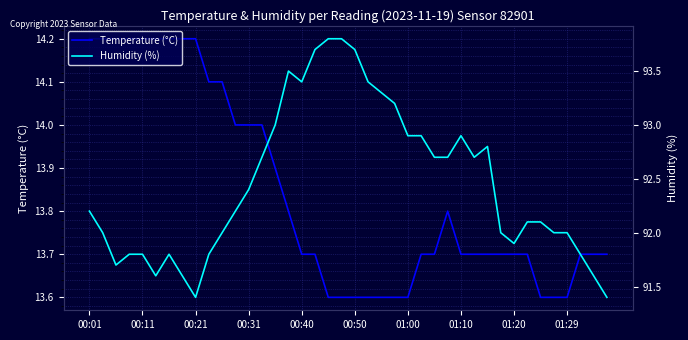

What is the highest value of the Temperature (°C) series?

14.2